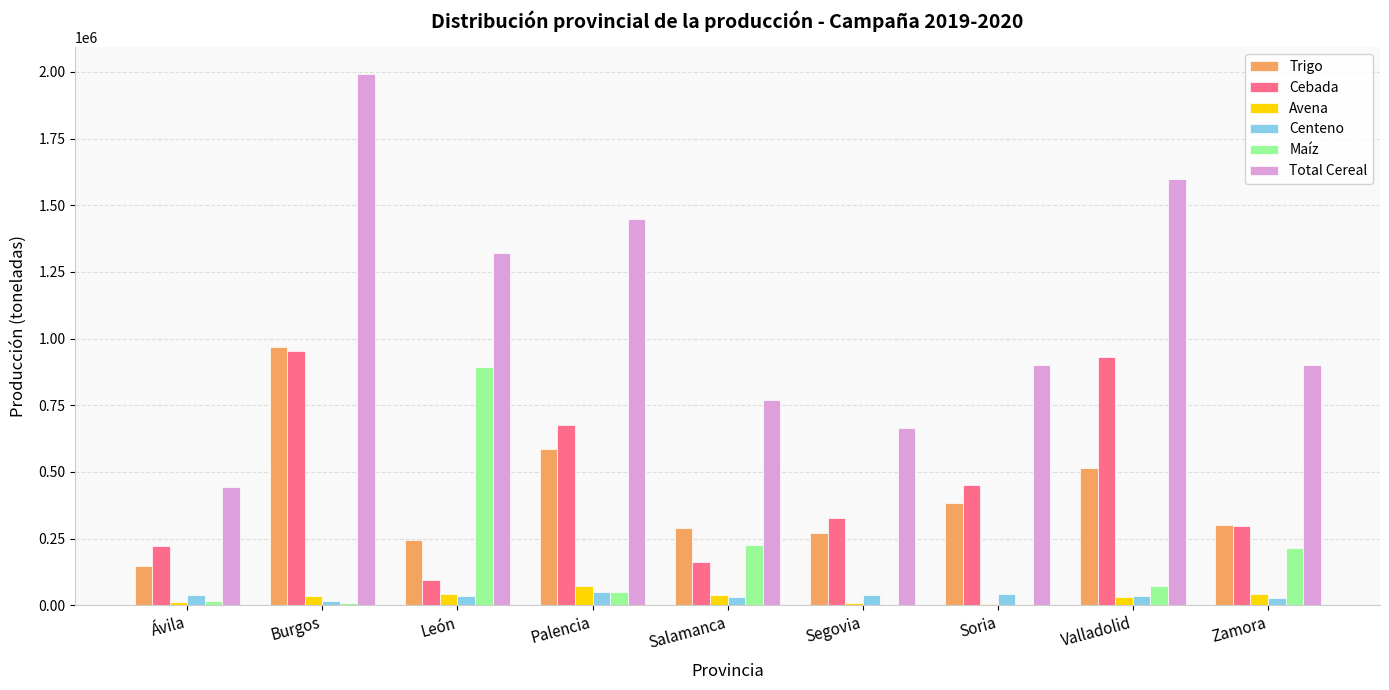

Between Burgos and Zamora, which series saw the biggest shift?

Total Cereal